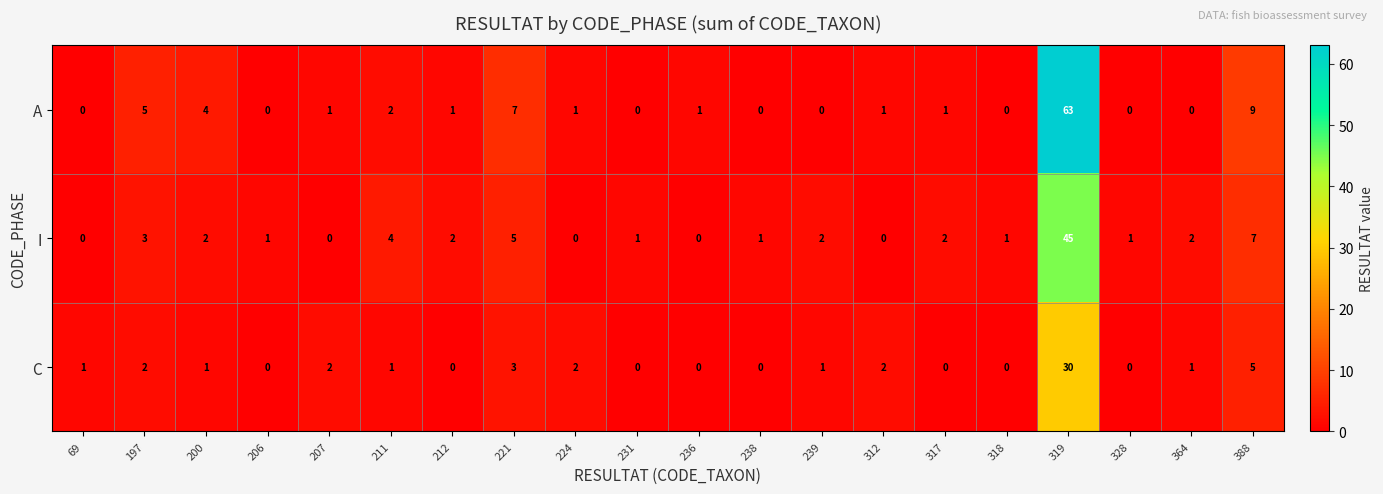

What is the difference between the maximum and second lowest values in the A series?

63